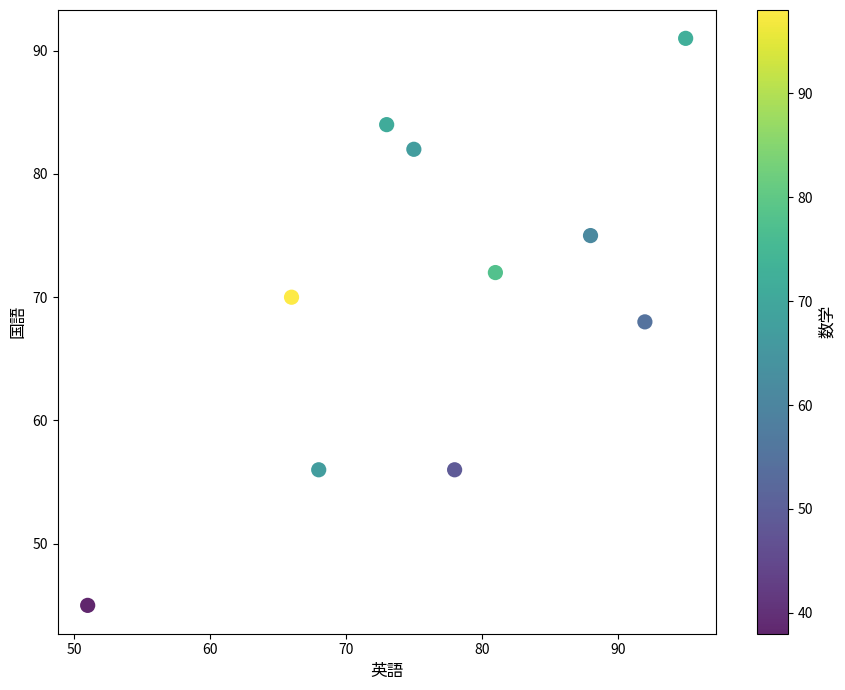

What is the average X value?

77